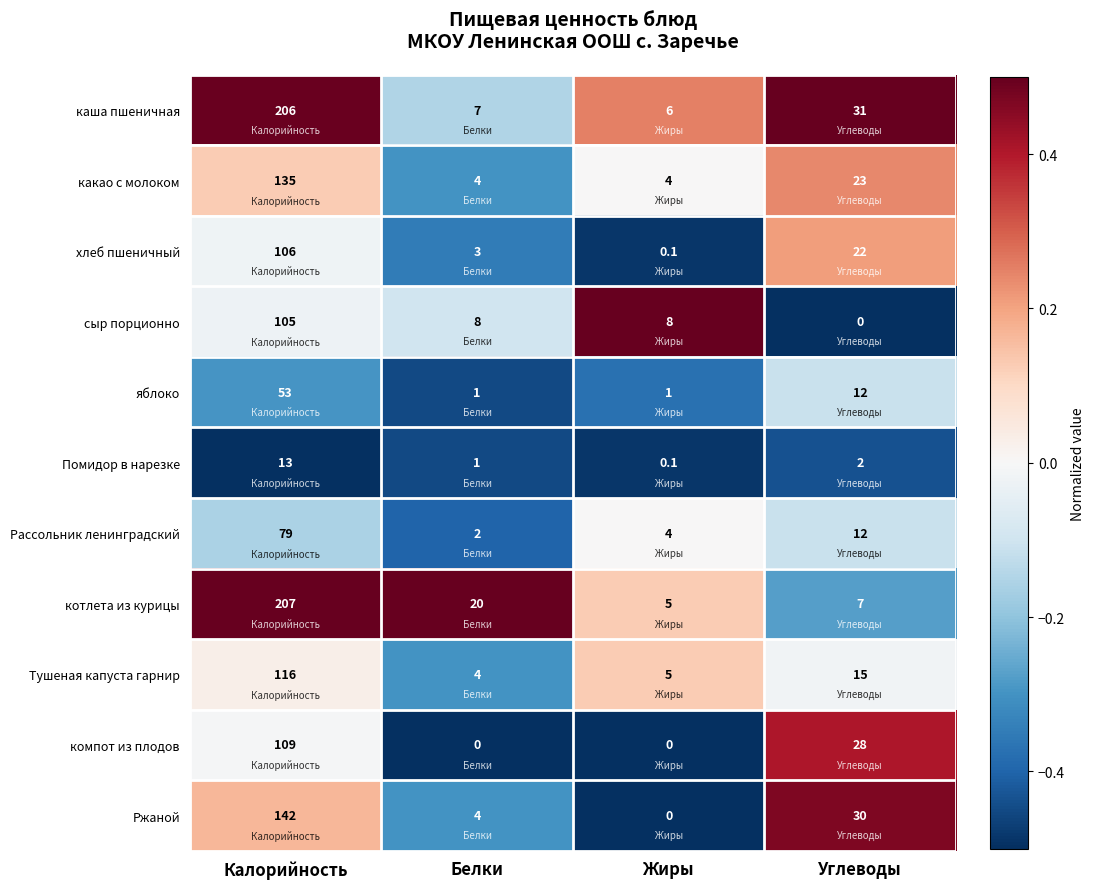

How many categories are shown in the chart?

4